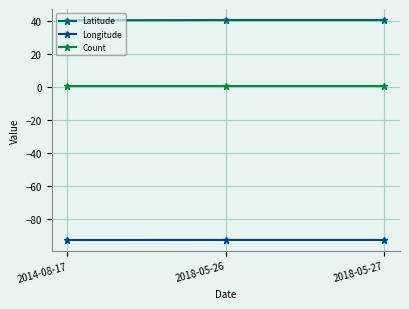

What is the maximum value for Longitude?

-92.7